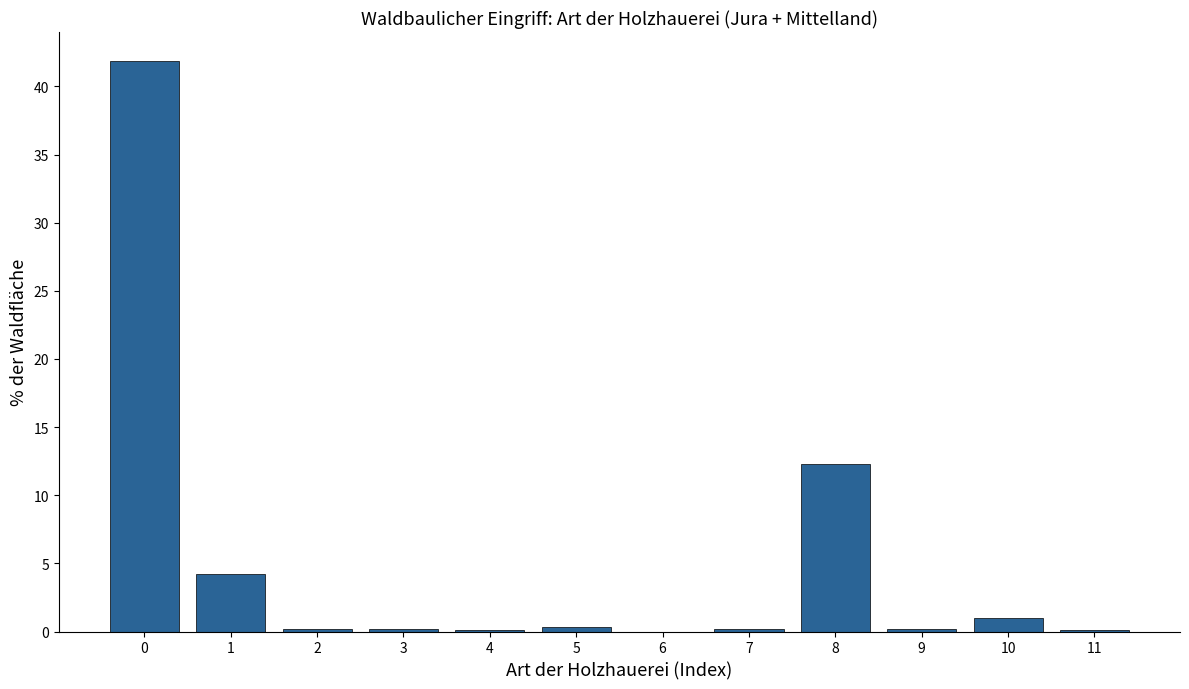

What is the change in value from 8 to 10?

-11.3